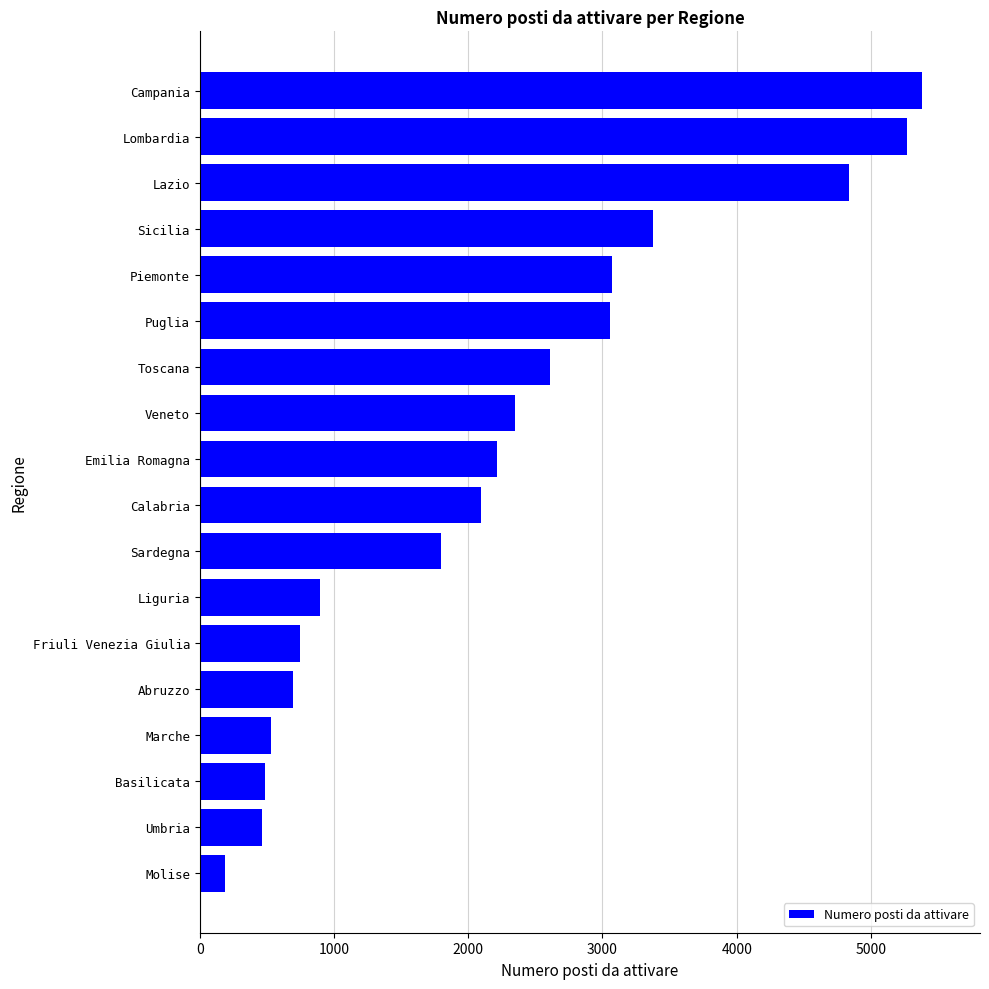

At which label is the value closest to 2786?

Toscana